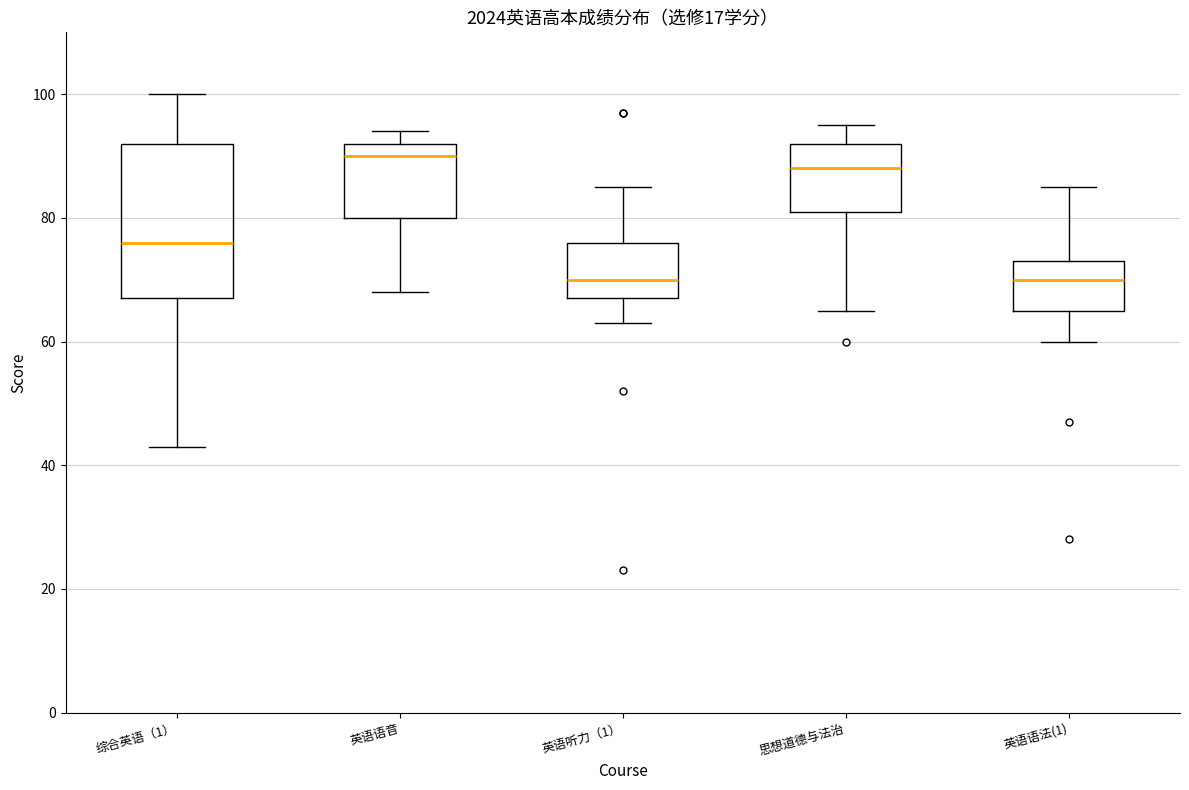

Which box has the highest median line?

英语语音